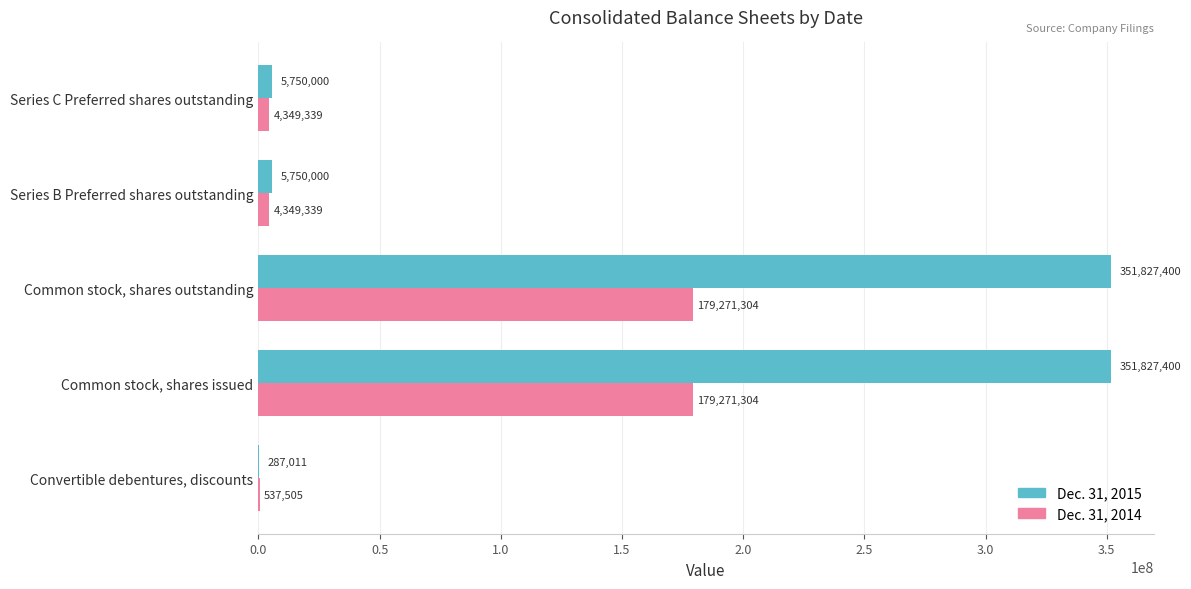

True or false: Dec. 31, 2014 has a value of 179271304 at Common stock, shares issued.

True